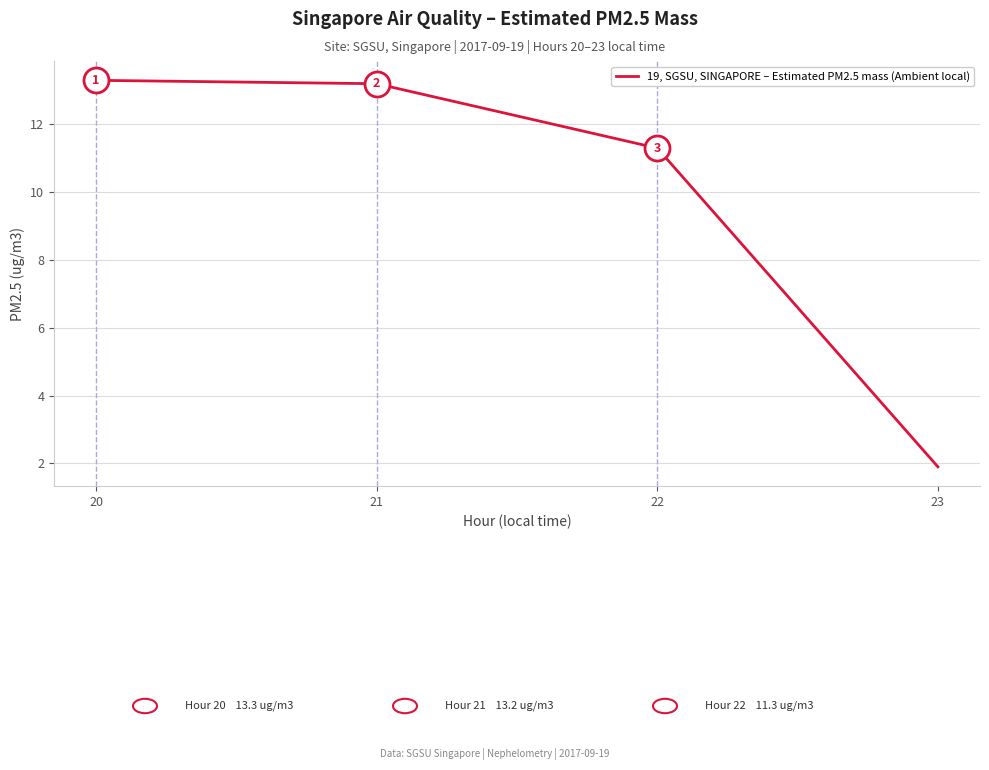

Is it true that the value at 20 is 13.3?

True